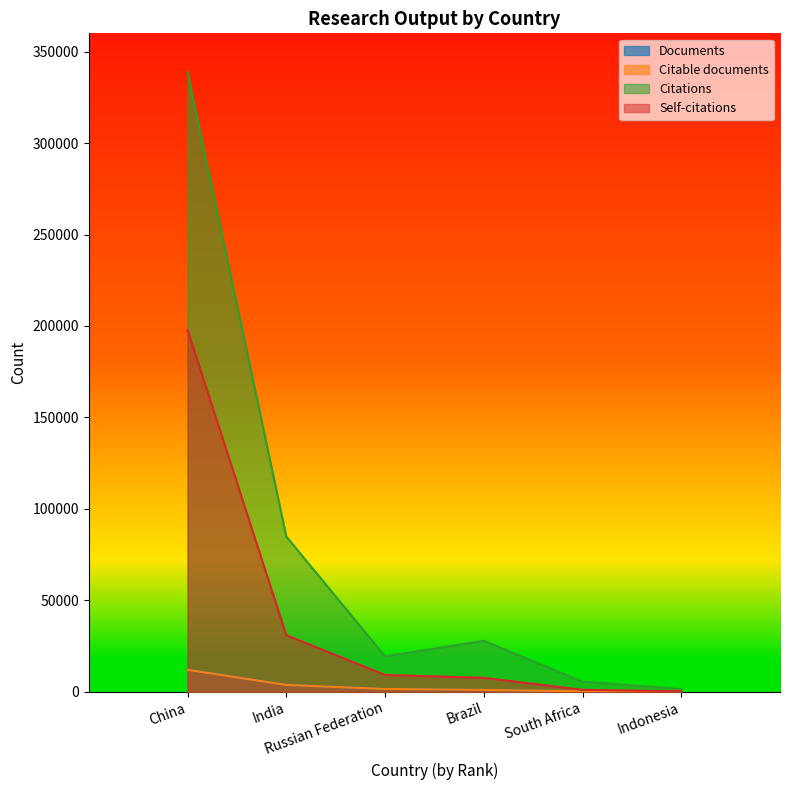

Which series has the largest total across all categories?

Citations